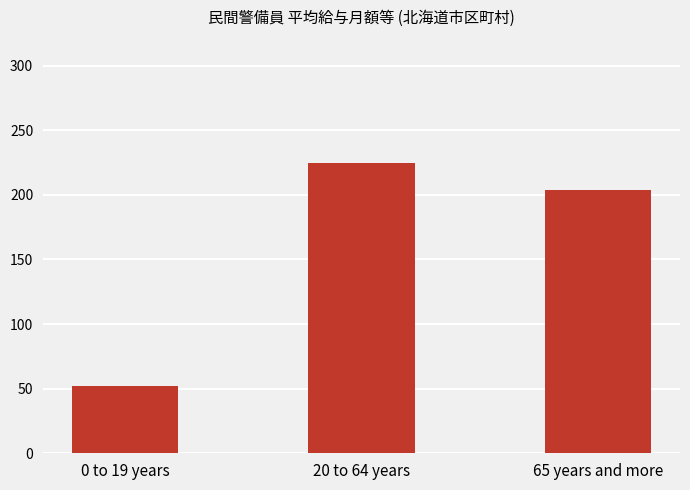

What is the change in value from 20 to 64 years to 65 years and more?

-20.8